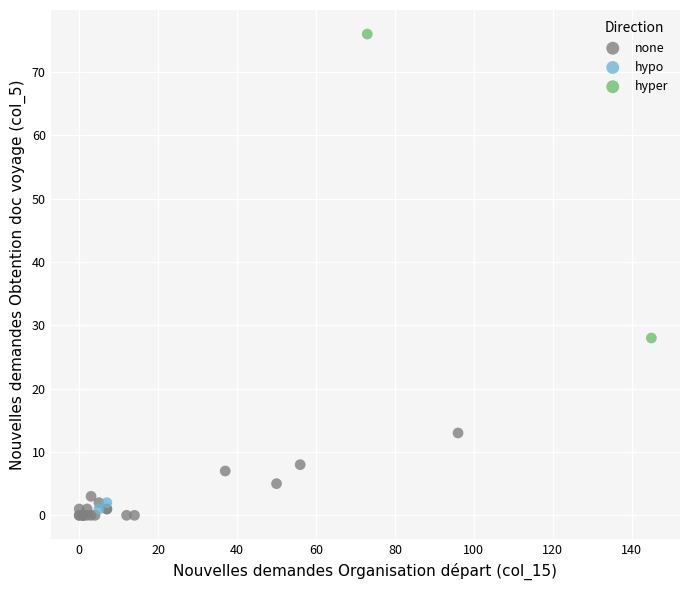

What are all the series names shown in the legend?

none, hypo, hyper